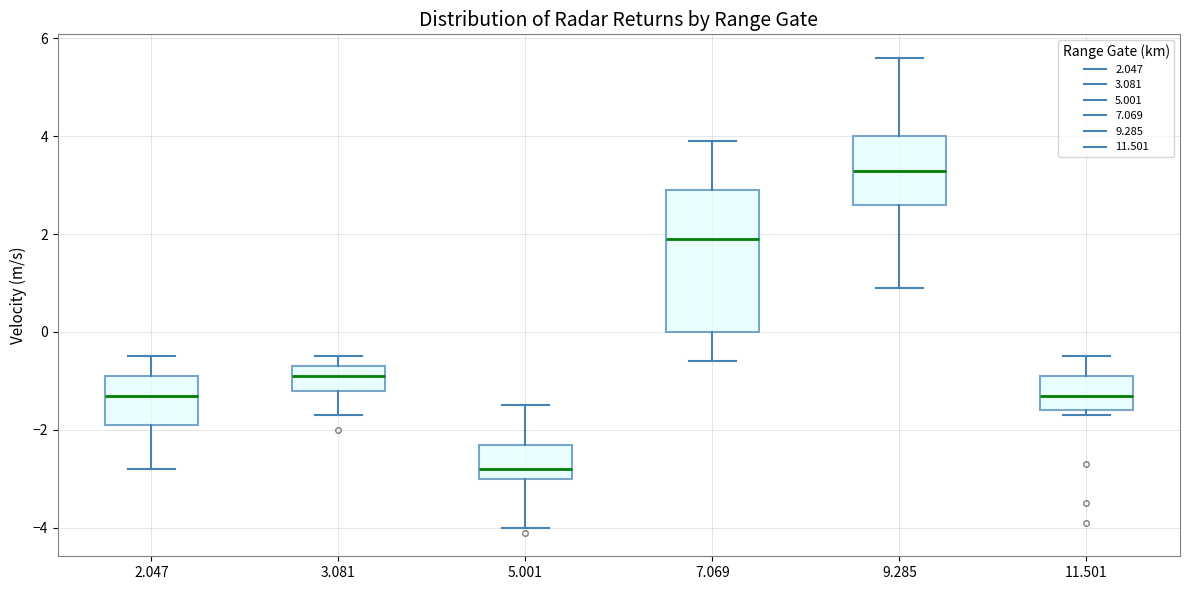

Which box's median line is the highest?

9.285